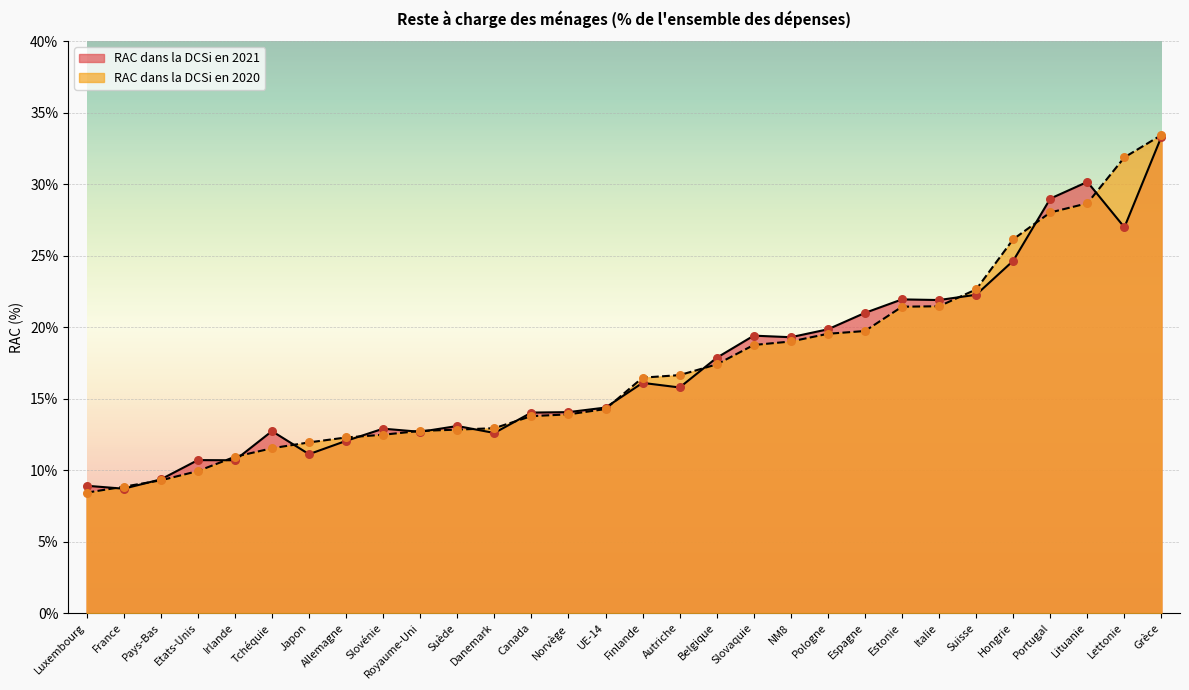

Which series has the largest Y range (max minus min)?

RAC dans la DCSi en 2020